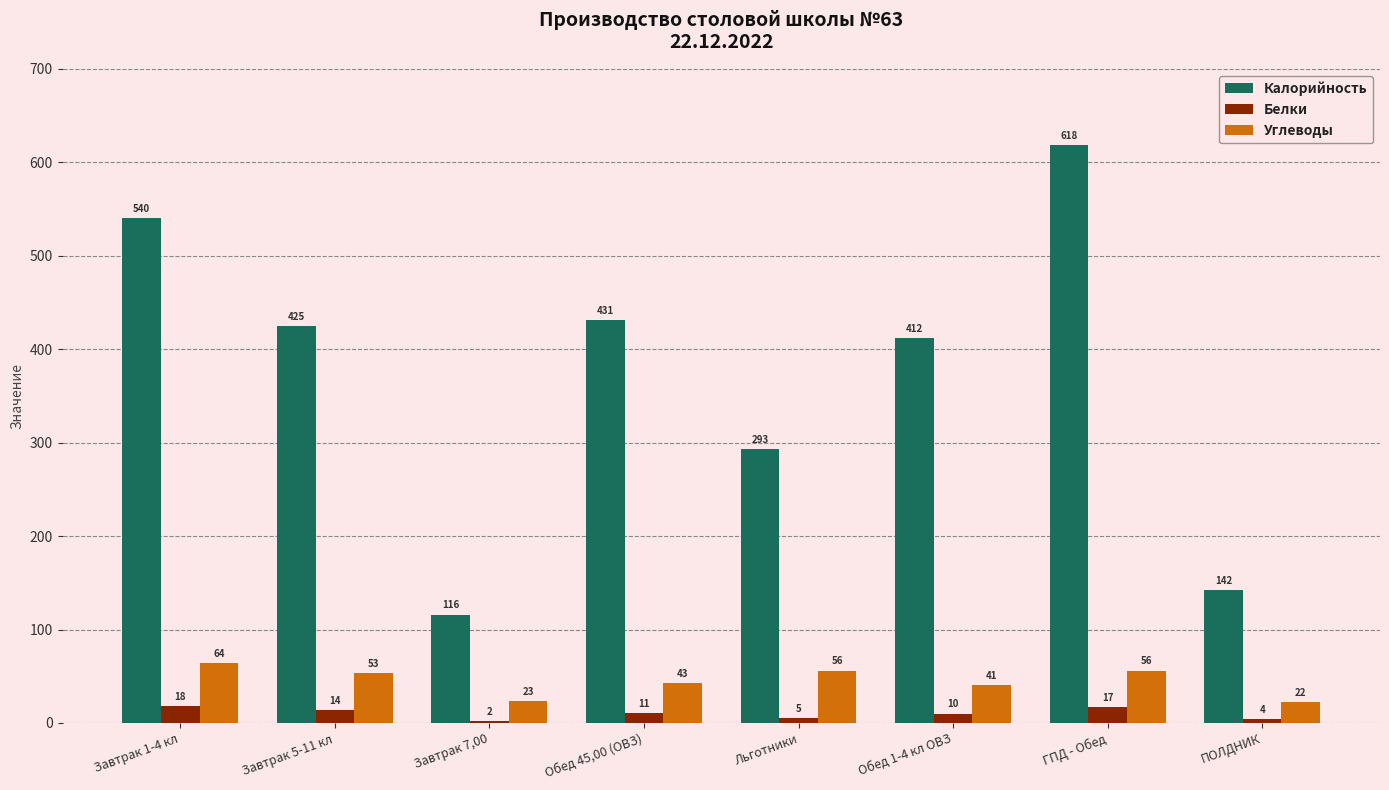

What is the sum of all Калорийность values?

2977